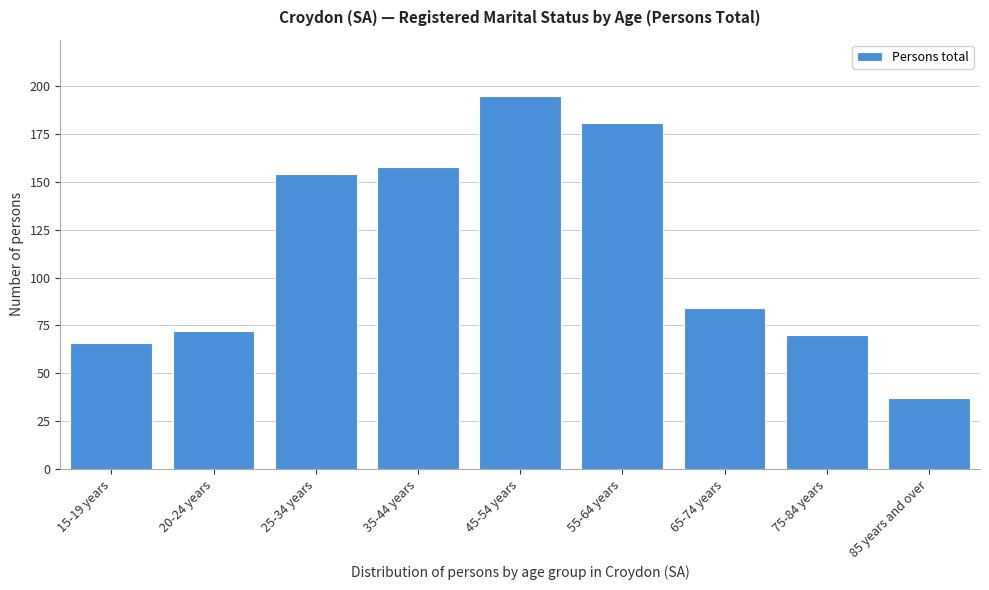

Reading left to right, what are all the values shown in this chart?

66	72	154	158	195	181	84	70	37